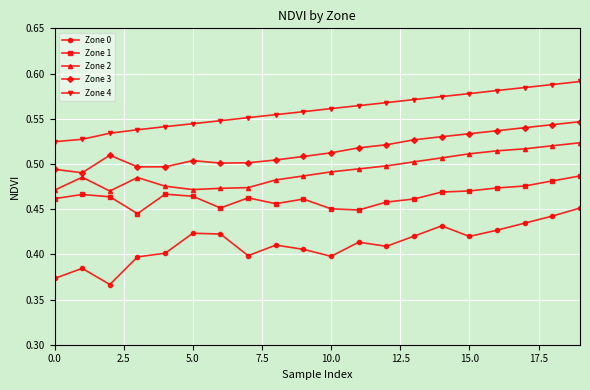

Which series has the widest spread of values?

Zone 0